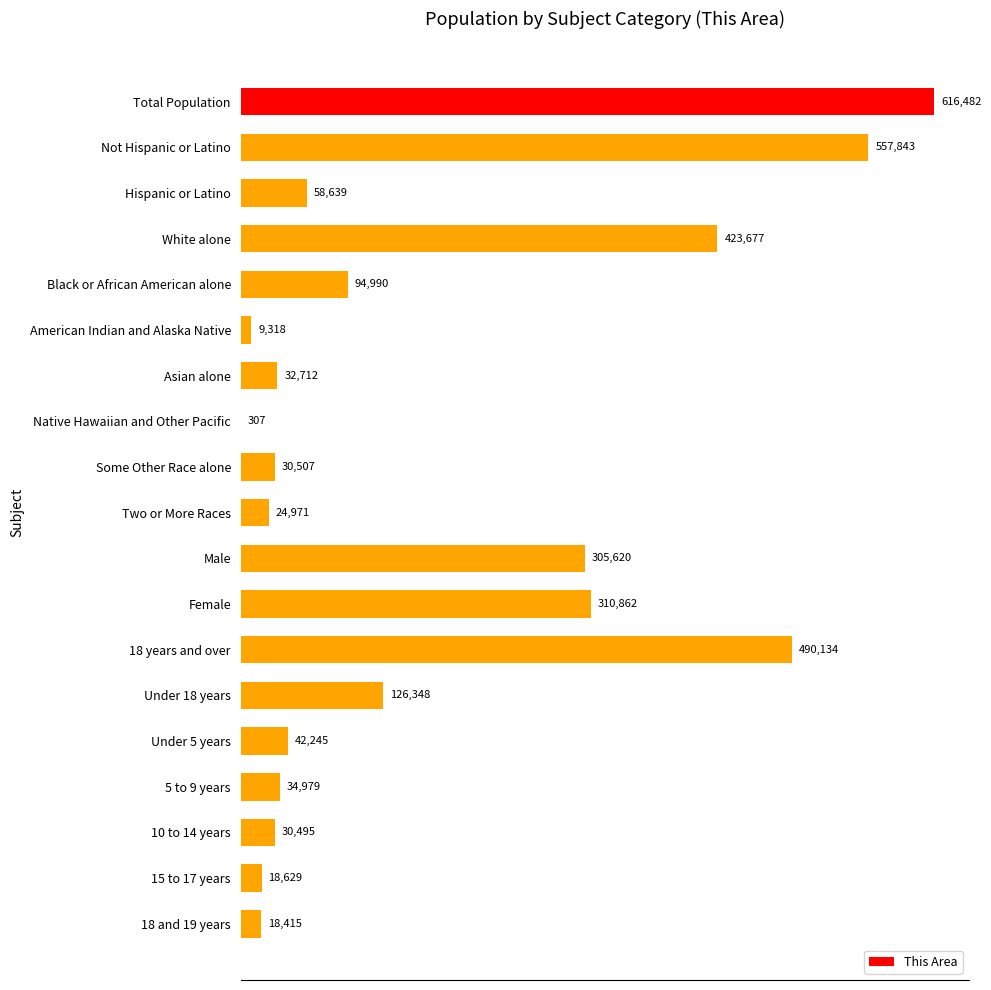

How many series are shown in this chart?

1